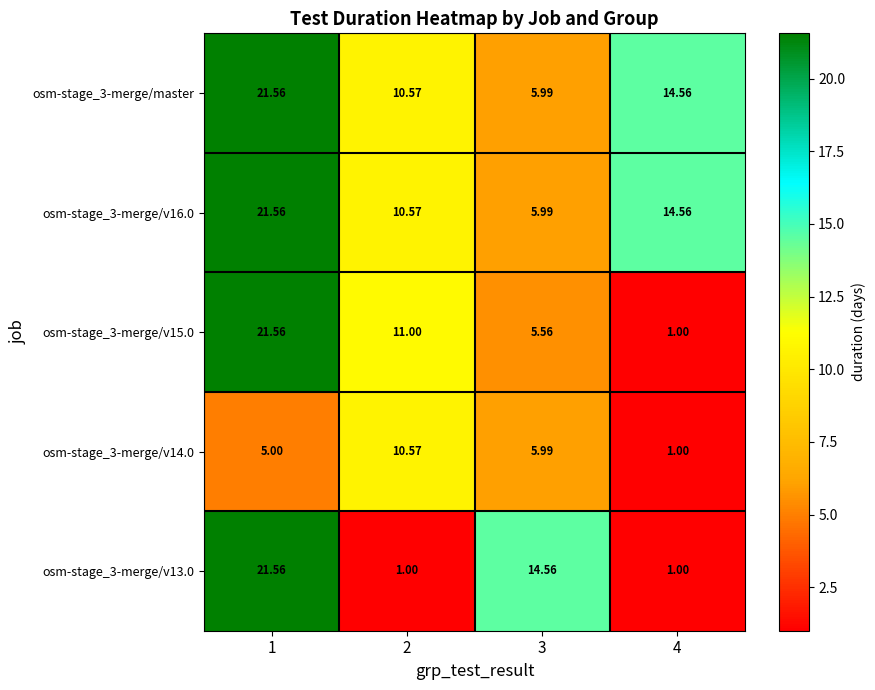

Is the value of osm-stage_3-merge/v15.0 at 3 greater than the value of osm-stage_3-merge/v13.0 at 3?

No